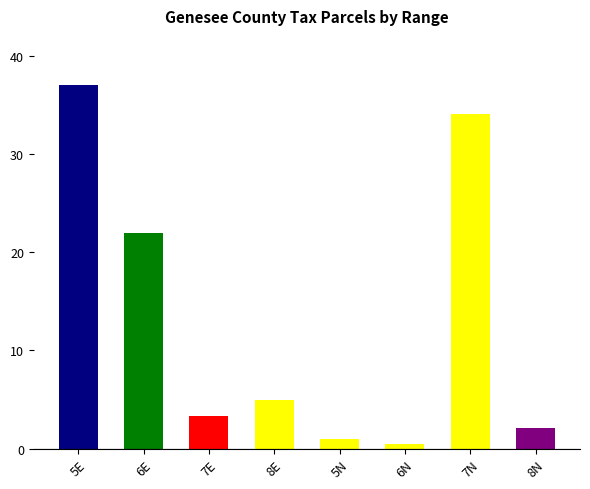

Is it true that the value at 6N is 0.5?

True